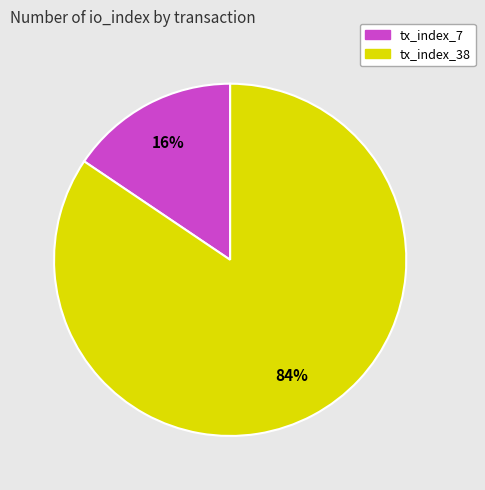

Which category has the biggest portion of the pie?

tx_index_38